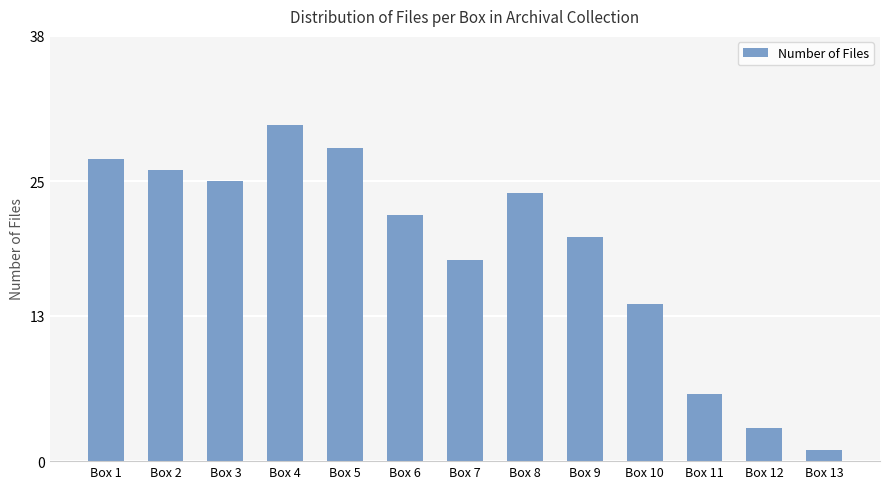

Count the number of data series in this chart.

1